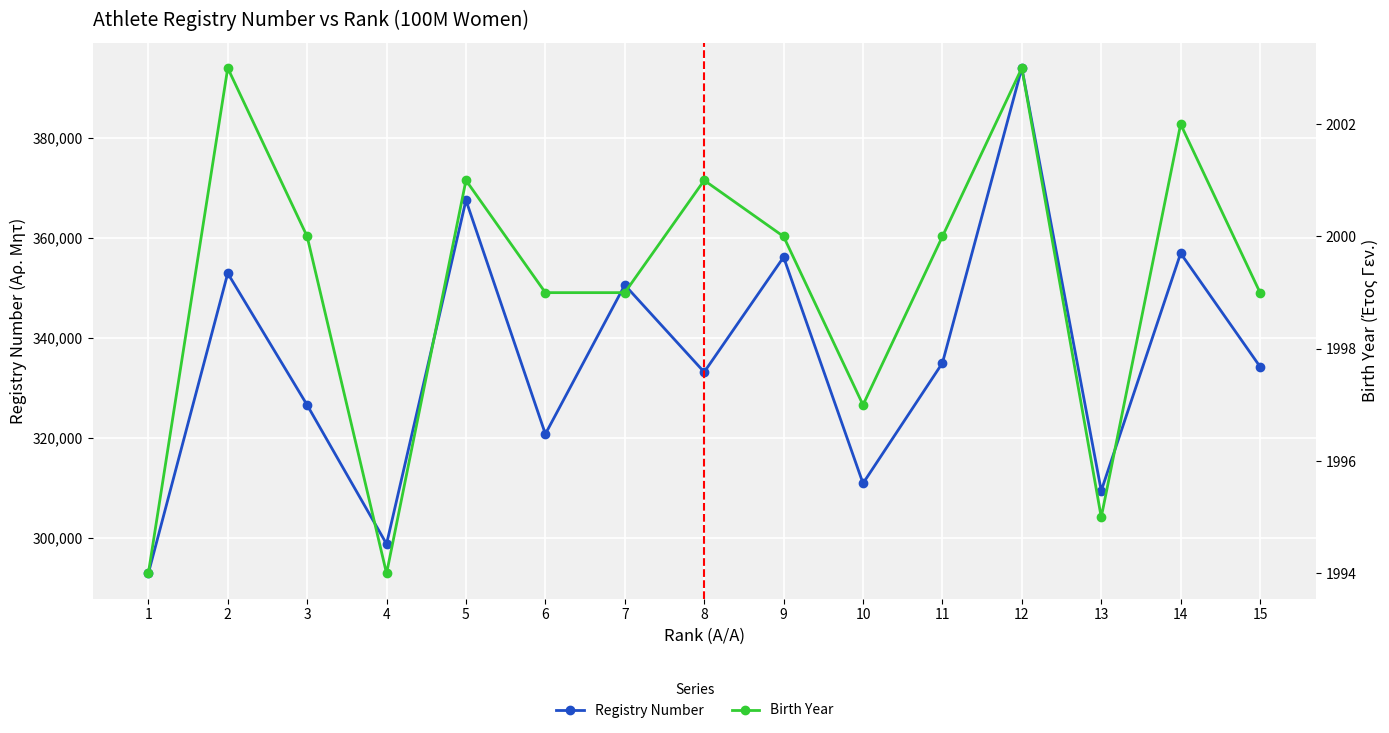

Where is Birth Year nearest to the value 1998?

6